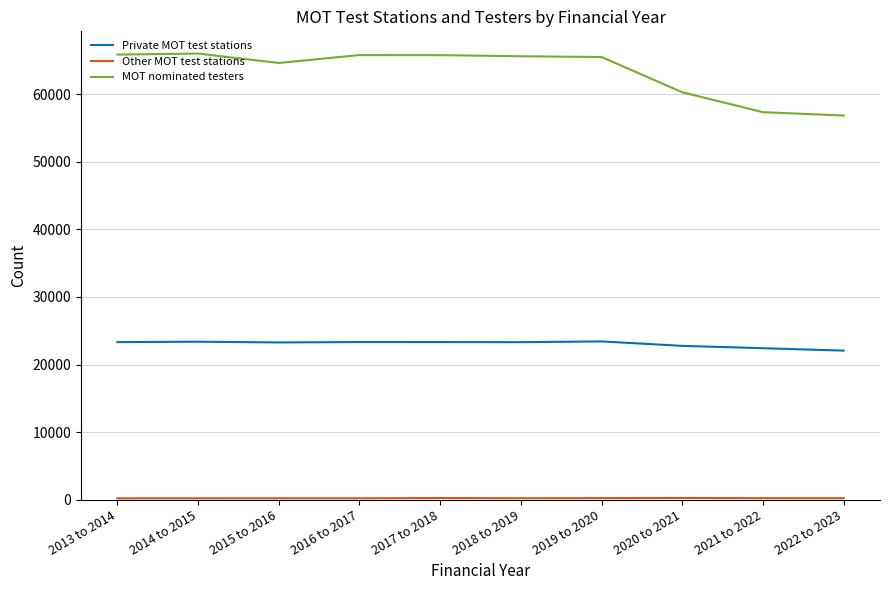

What is the difference between the maximum and minimum values in the MOT nominated testers series?

9173